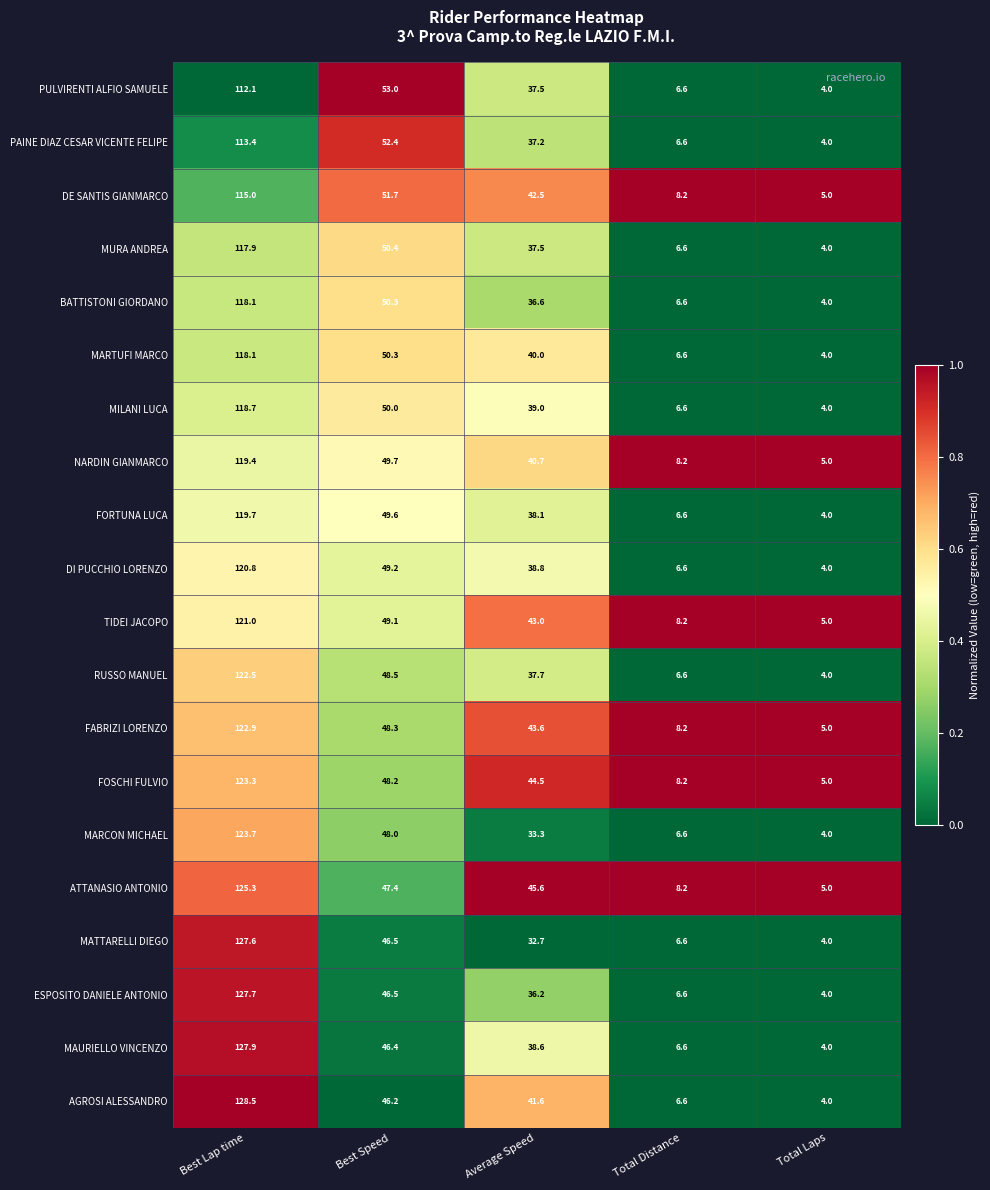

Which series has the largest total across all categories?

ATTANASIO ANTONIO